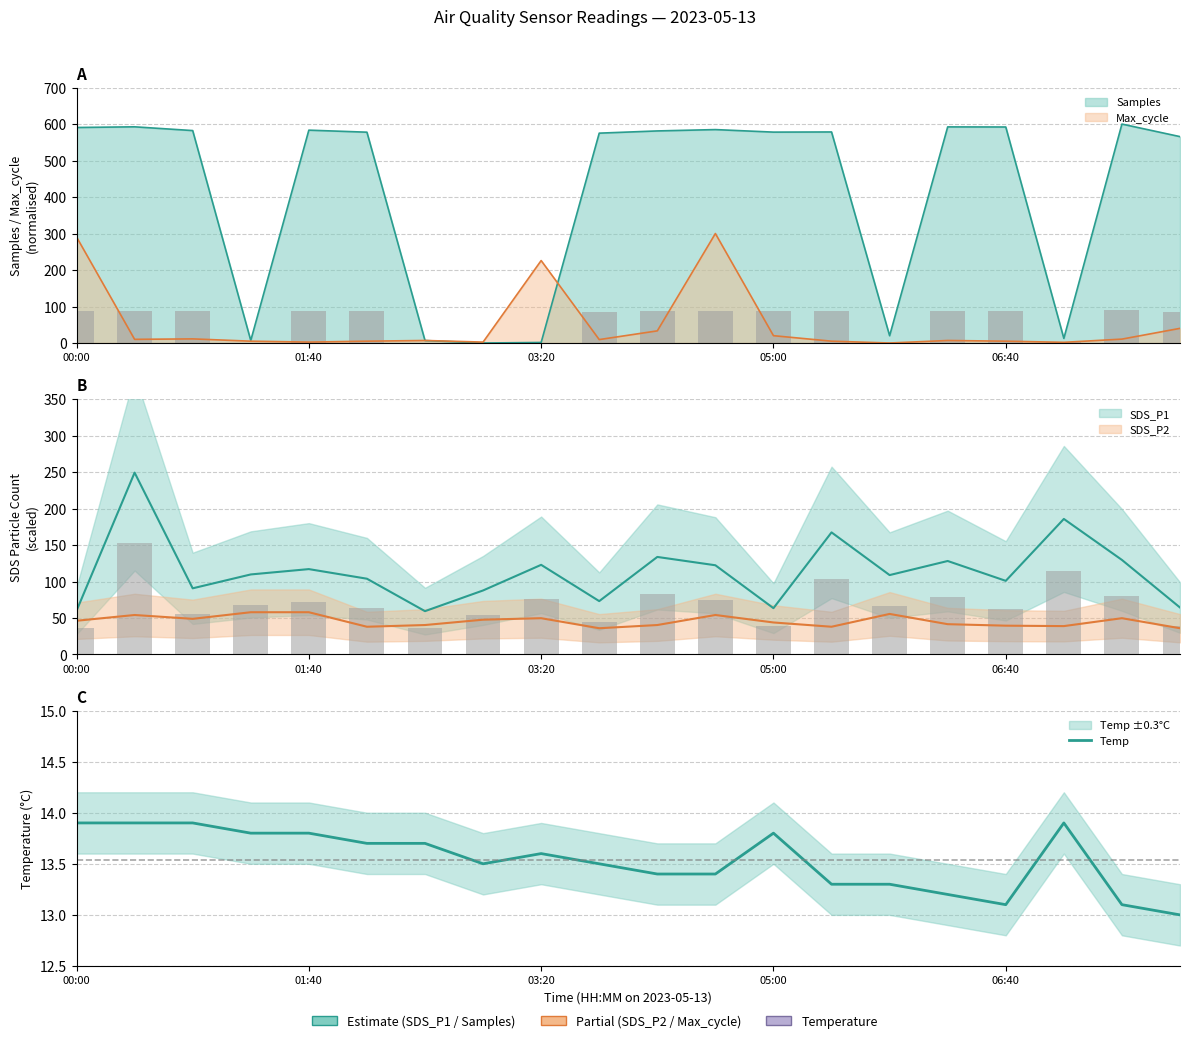

Count the number of categories in the chart.

20